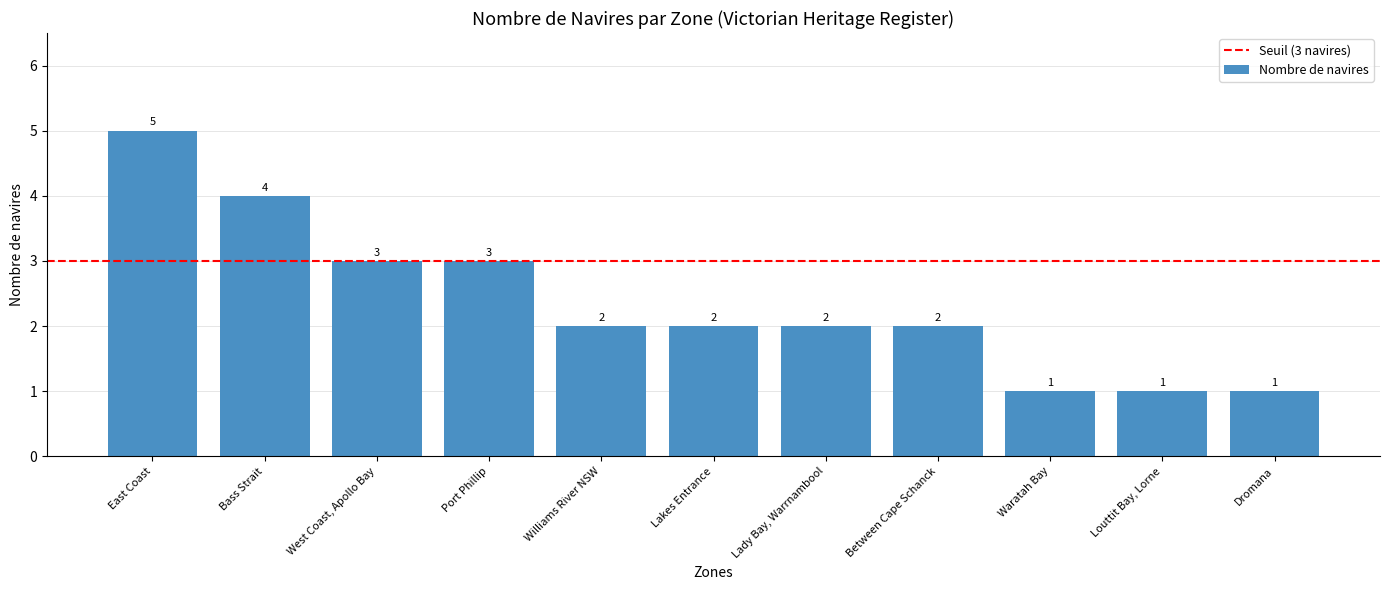

Where does the data first go above 2?

East Coast